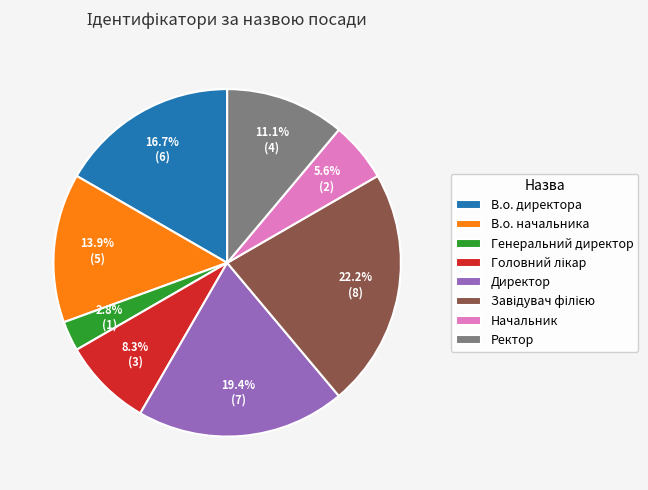

Which has a higher value, В.о. начальника or Ректор?

В.о. начальника